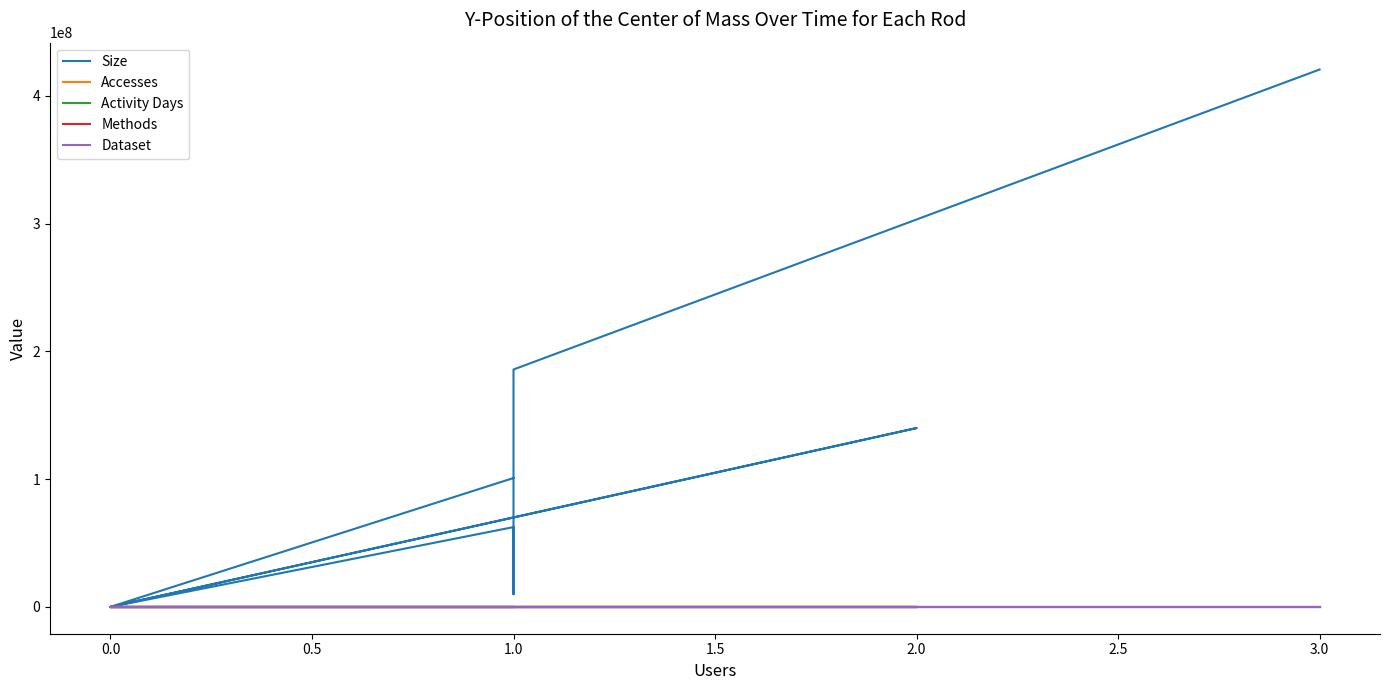

What is the difference between the maximum and minimum values in the Dataset series?

1